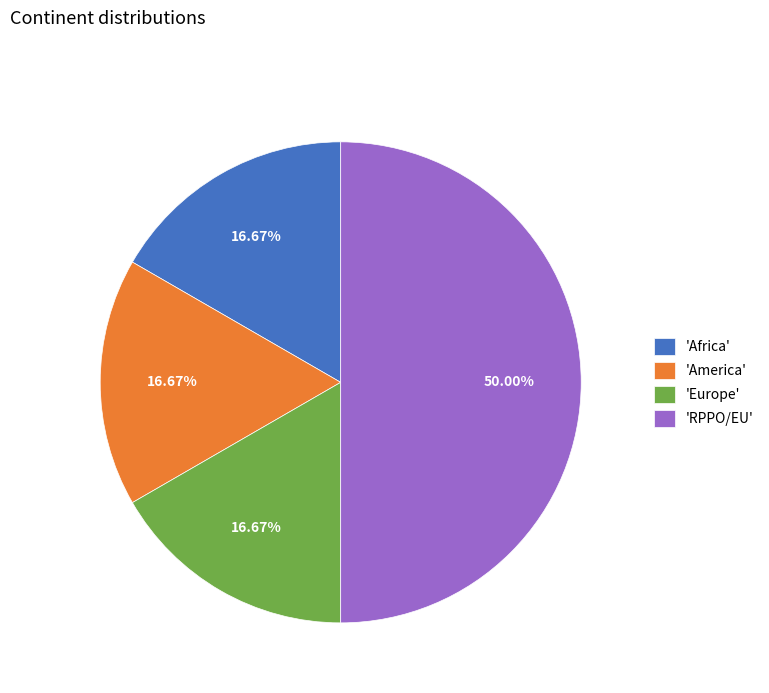

Does 'Africa' account for over 50% of the chart?

No